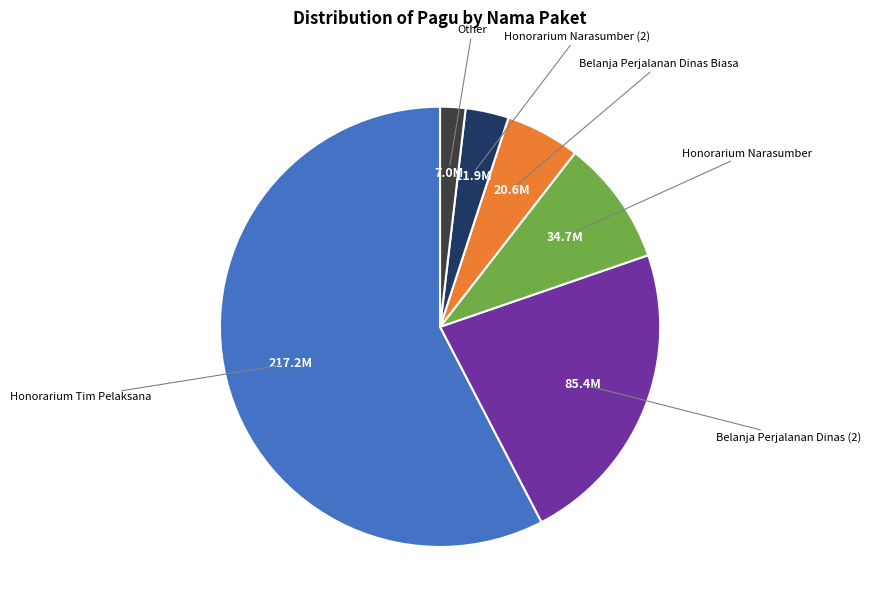

Count the number of slices in the pie.

6